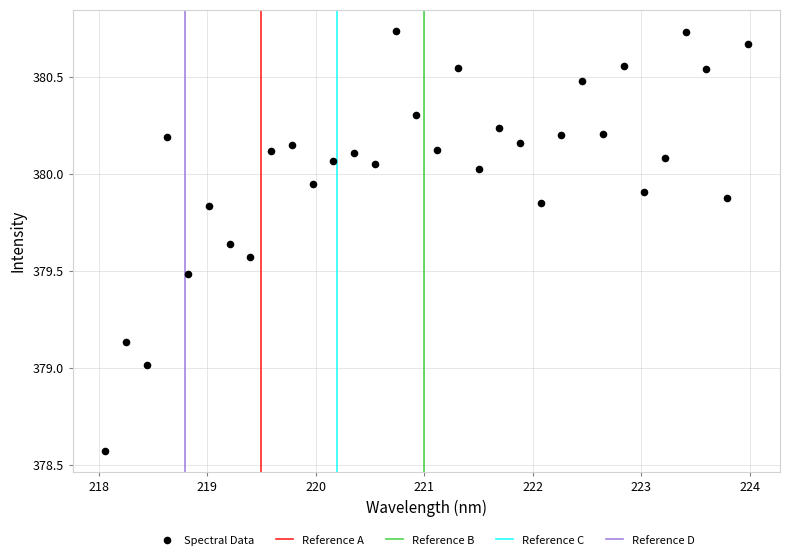

What is the range of Y values (max minus min)?

2.2